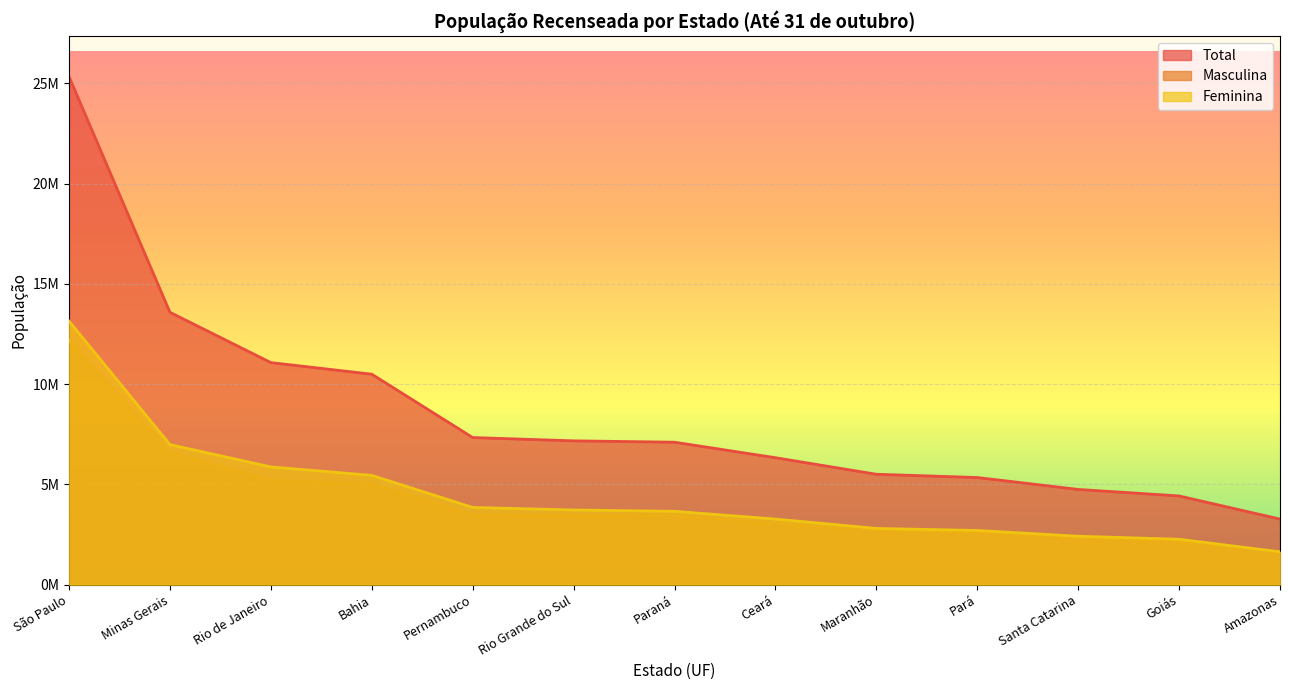

Does the chart display data point markers on the line(s)?

No